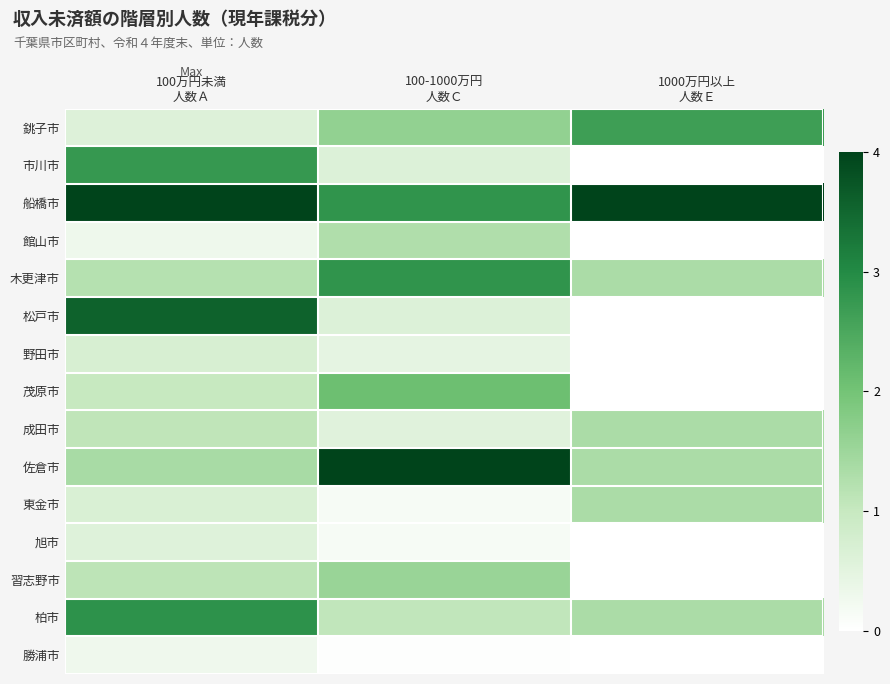

At which category is the sum across all series the highest?

100万円未満
人数Ａ